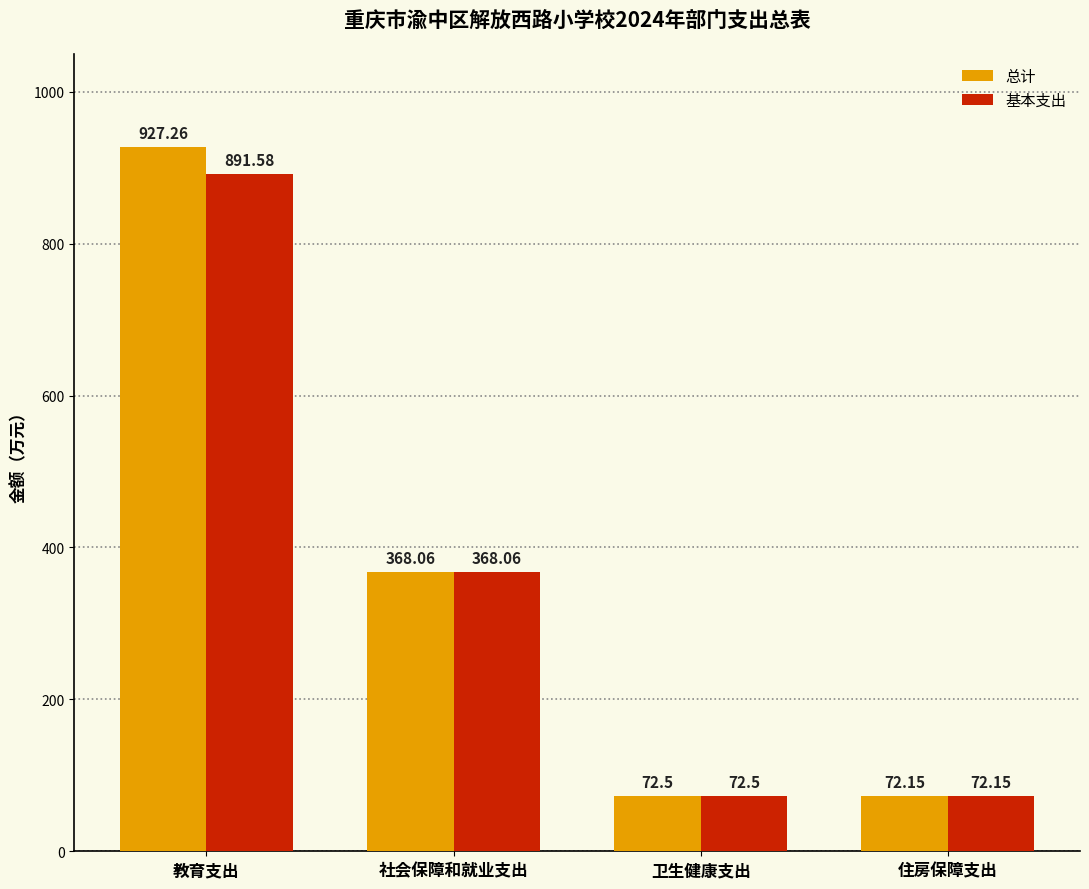

Reading left to right, extract all data points from this chart.

总计: 927.3	368.1	72.5	72.2
基本支出: 891.6	368.1	72.5	72.2